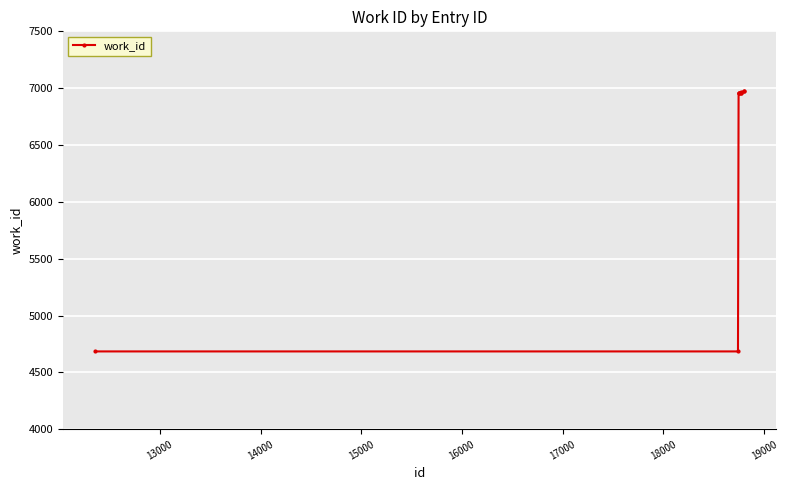

What is the average value?

6507